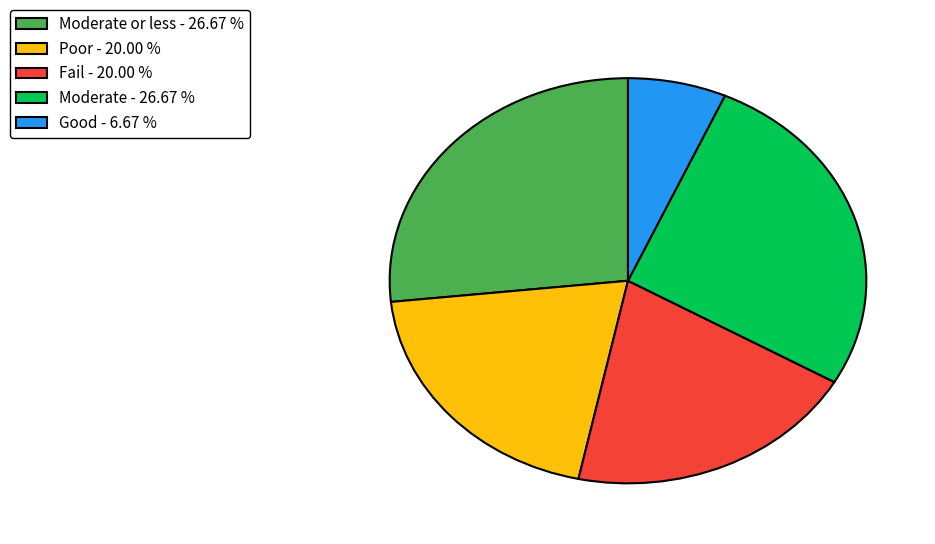

Between Moderate or less - 26.67 % and Fail - 20.00 %, which is larger?

Moderate or less - 26.67 %